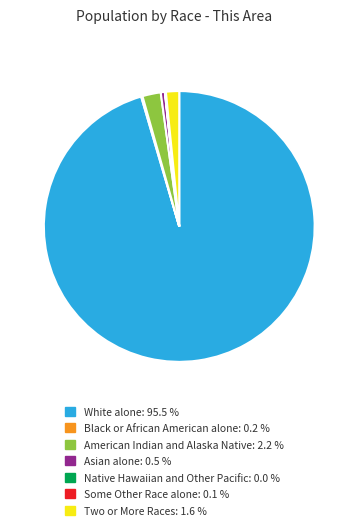

Combined, do Asian alone: 0.5 % and American Indian and Alaska Native: 2.2 % account for over 50%?

No